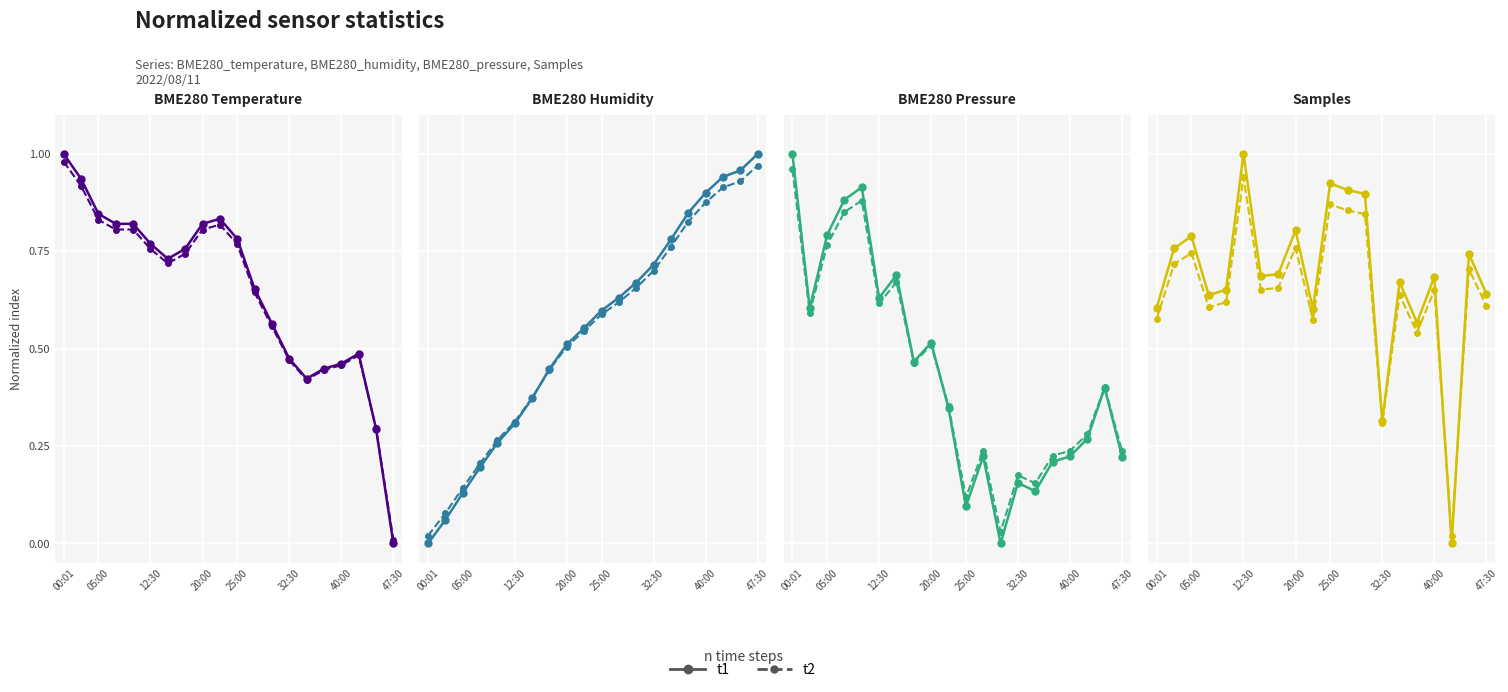

What is the highest value of the t2 series?

0.9